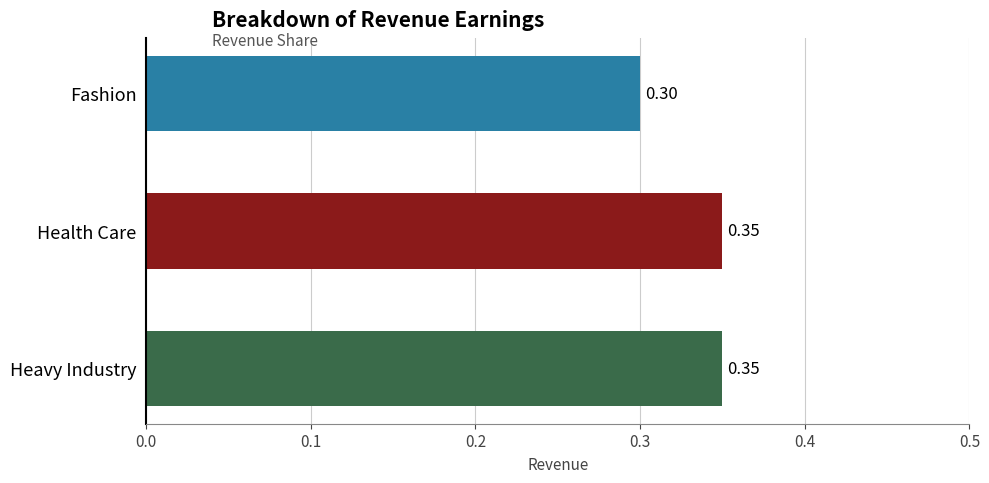

At which label is the value closest to 0?

Fashion